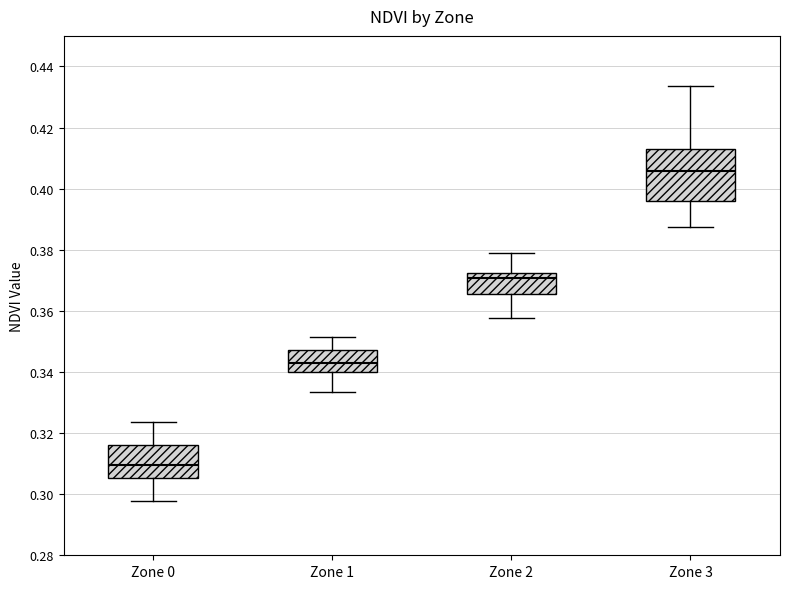

Where is the upper edge of the box for Zone 0 on the y-axis? The values are not printed on the chart, so give them approximately, as read against the axis.

0.316